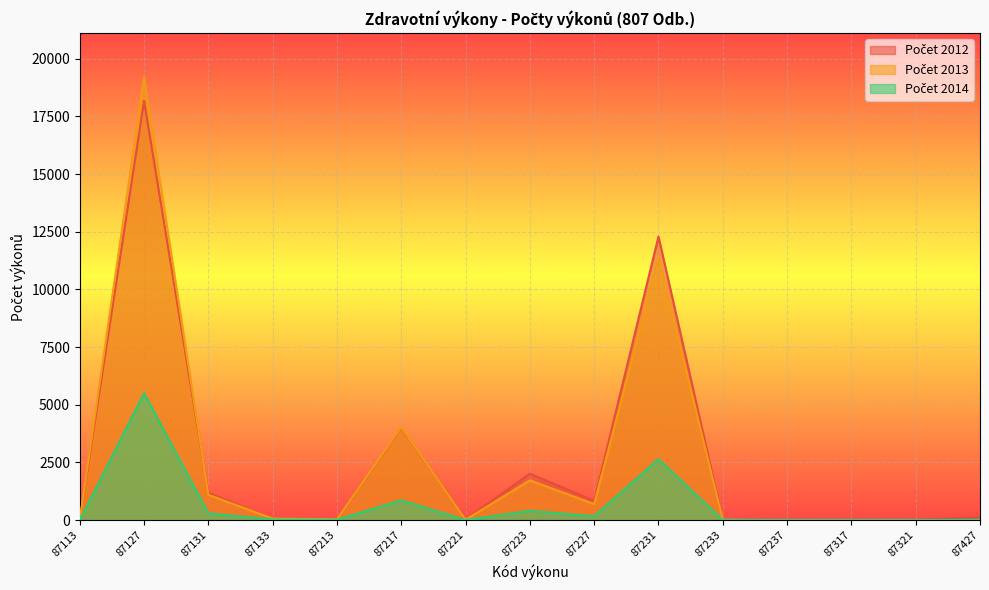

The Počet 2012 series shows 4 at 87317. True or false?

True